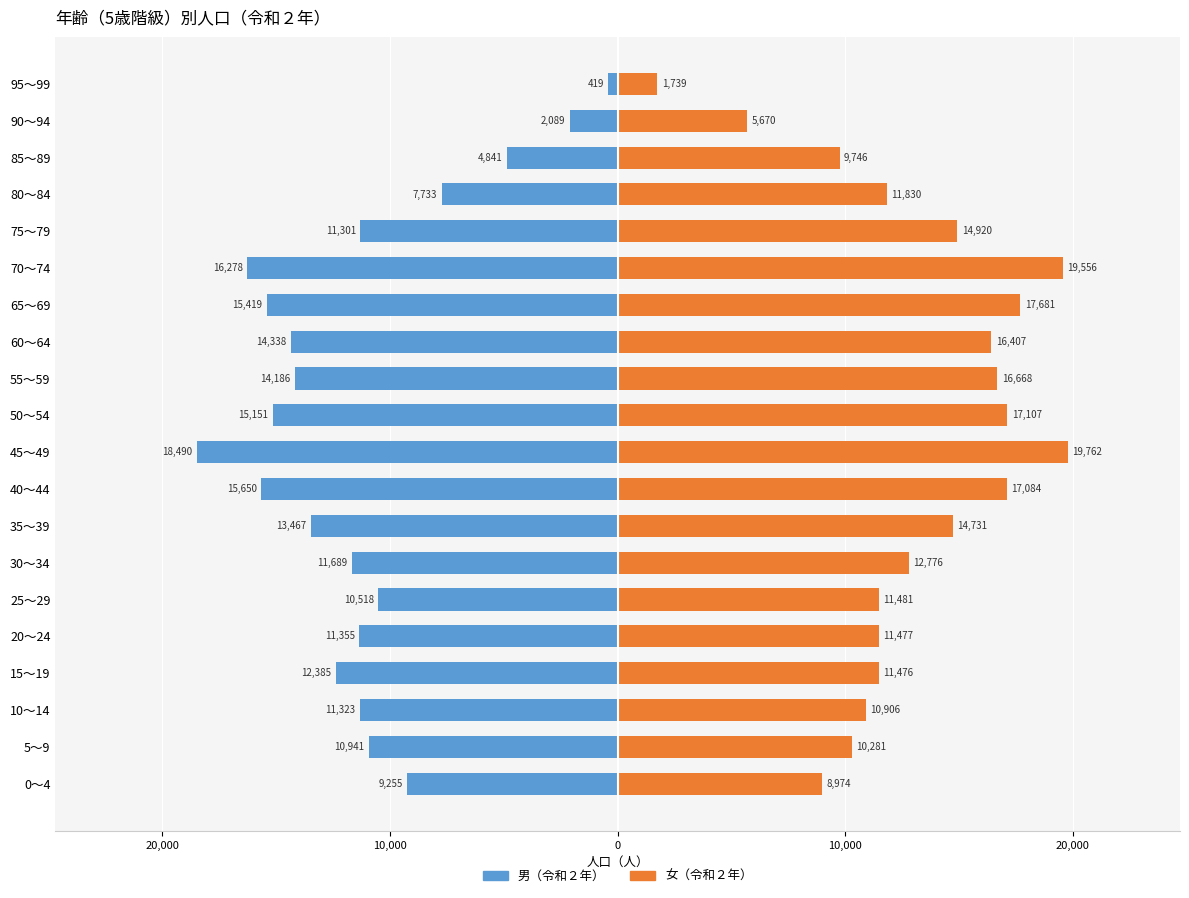

Which series changed the most between 50～54 and 70～74?

女（令和２年）